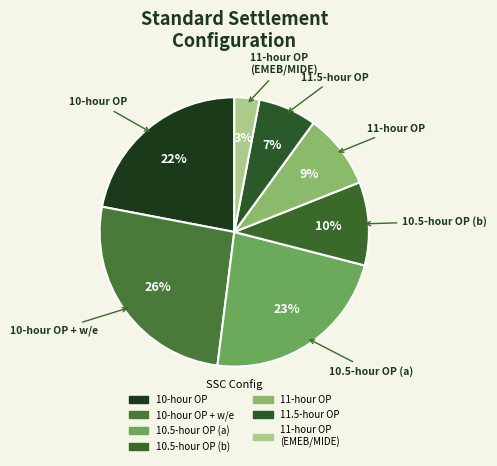

Does any single category account for the majority?

No